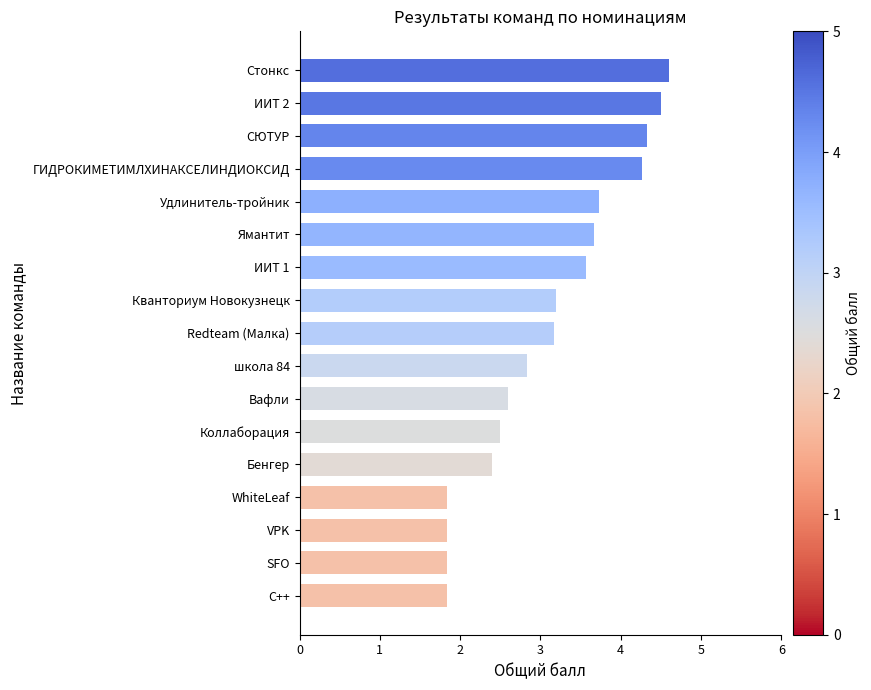

What is the difference between the maximum and second lowest values?

2.8